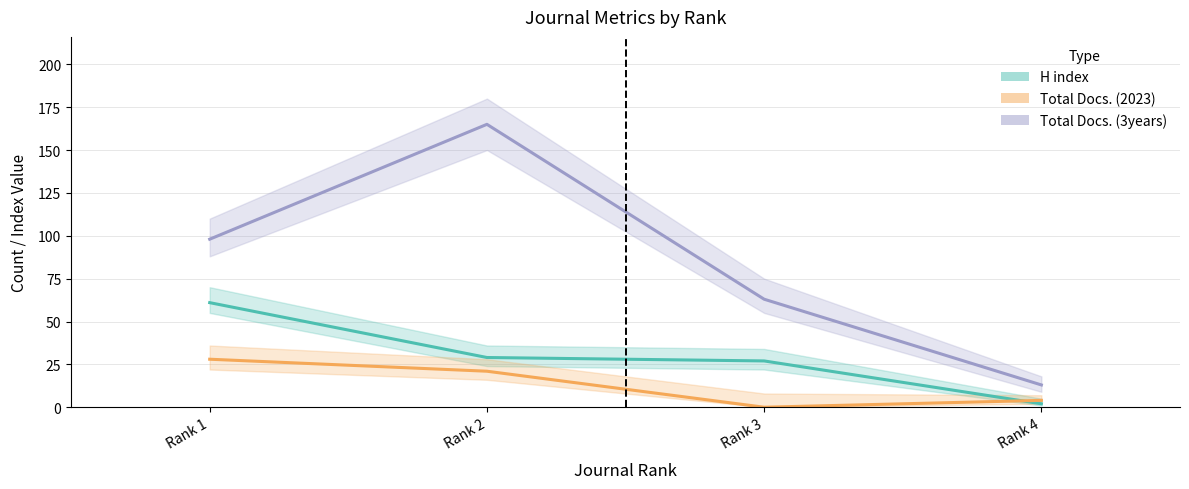

In Total Docs. (3years), how many points are higher than both neighbors (excluding endpoints)?

1